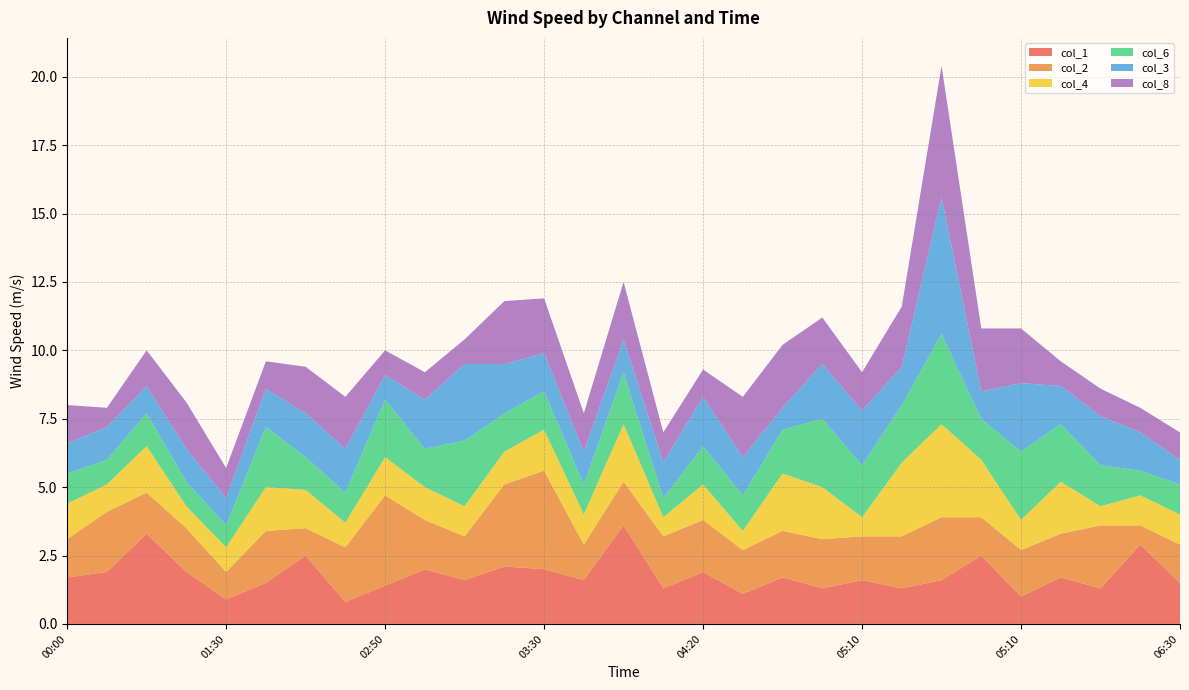

Reading left to right, what are all the values shown in this chart?

col_1: 1.7	1.9	3.3	1.9	0.9	1.5	2.5	0.8	1.4	2.0	1.6	2.1	2.0	1.6	3.6	1.3	1.9	1.1	1.7	1.3	1.6	1.3	1.6	2.5	1.0	1.7	1.3	2.9	1.5
col_2: 1.4	2.2	1.5	1.6	1.0	1.9	1.0	2.0	3.3	1.8	1.6	3.0	3.6	1.3	1.6	1.9	1.9	1.6	1.7	1.8	1.6	1.9	2.3	1.4	1.7	1.6	2.3	0.7	1.4
col_4: 1.3	1.0	1.7	0.8	0.9	1.6	1.4	0.9	1.4	1.2	1.1	1.2	1.5	1.1	2.1	0.7	1.3	0.7	2.1	1.9	0.7	2.7	3.4	2.1	1.1	1.9	0.7	1.1	1.1
col_6: 1.1	0.9	1.2	0.9	0.8	2.2	1.2	1.1	2.1	1.4	2.4	1.4	1.4	1.1	1.9	0.7	1.4	1.3	1.6	2.5	1.9	2.1	3.3	1.5	2.5	2.1	1.5	0.9	1.1
col_3: 1.1	1.2	1.0	1.2	1.0	1.4	1.6	1.6	0.9	1.8	2.8	1.8	1.4	1.2	1.2	1.3	1.8	1.4	0.8	2.0	2.0	1.4	5.0	1.0	2.5	1.4	1.8	1.4	0.9
col_8: 1.4	0.7	1.3	1.7	1.1	1.0	1.7	1.9	0.9	1.0	0.9	2.3	2.0	1.4	2.1	1.1	1.0	2.2	2.3	1.7	1.4	2.2	4.8	2.3	2.0	0.9	1.0	0.9	1.0